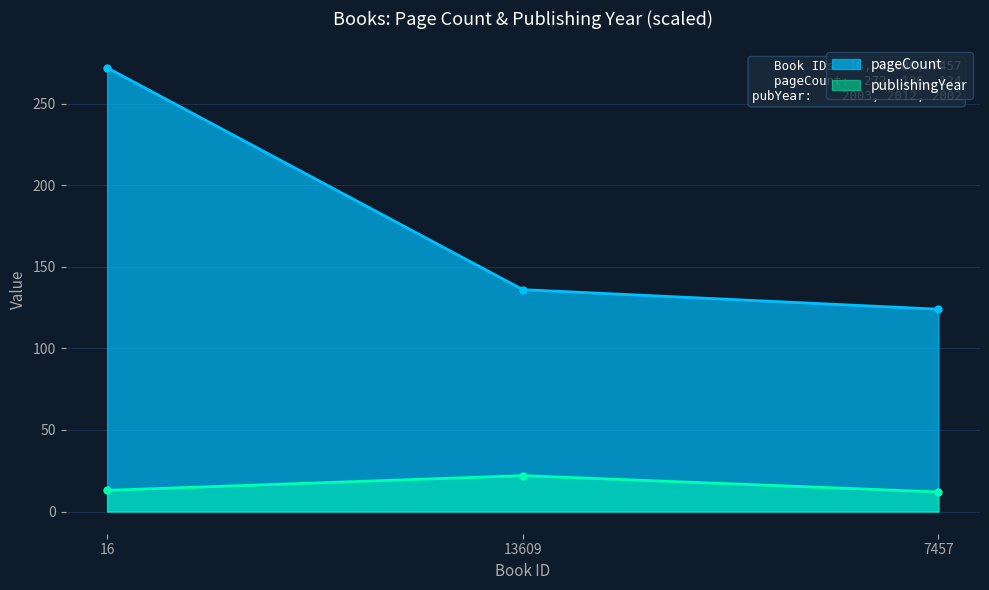

Which category has the highest value across all series?

16